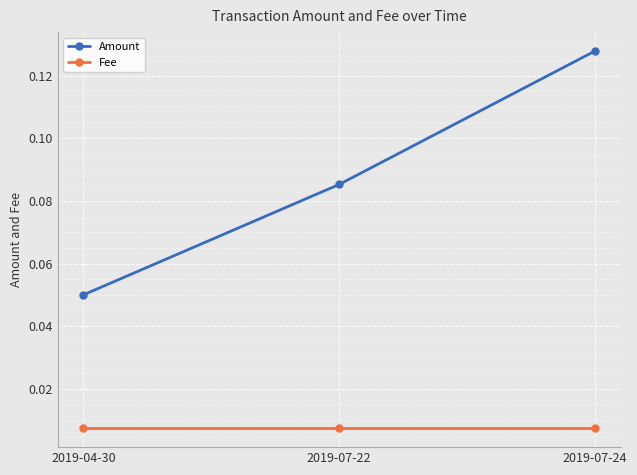

At which label is Amount closest to 0?

2019-04-30